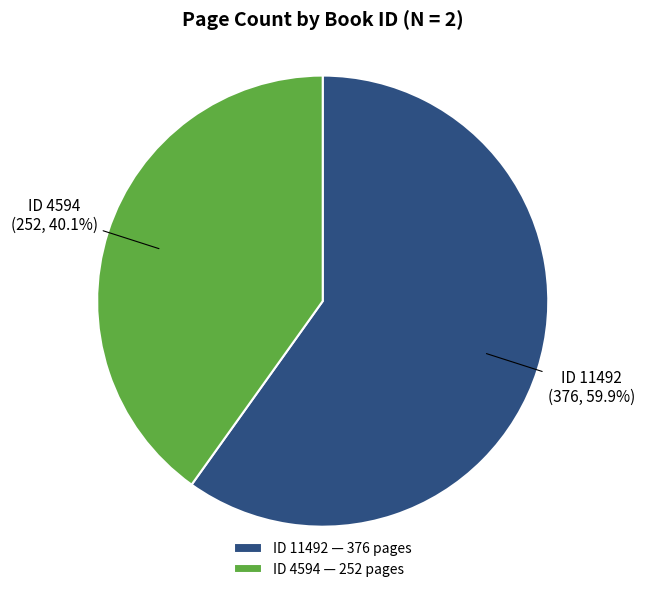

To the nearest percent, what is the difference between the largest and smallest slice percentages?

20%